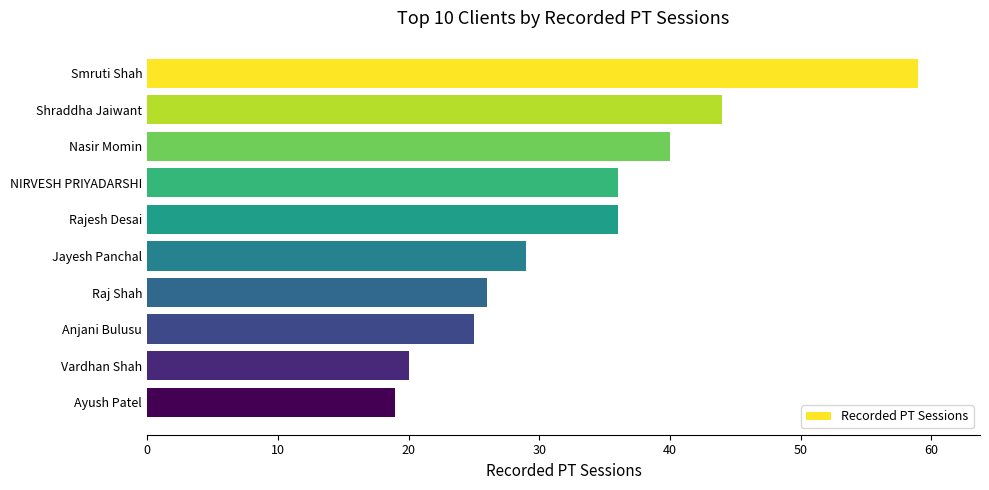

Reading top to bottom, what are all the values shown in this chart?

Smruti Shah=59	Shraddha Jaiwant=44	Nasir Momin=40	NIRVESH PRIYADARSHI=36	Rajesh Desai=36	Jayesh Panchal=29	Raj Shah=26	Anjani Bulusu=25	Vardhan Shah=20	Ayush Patel=19